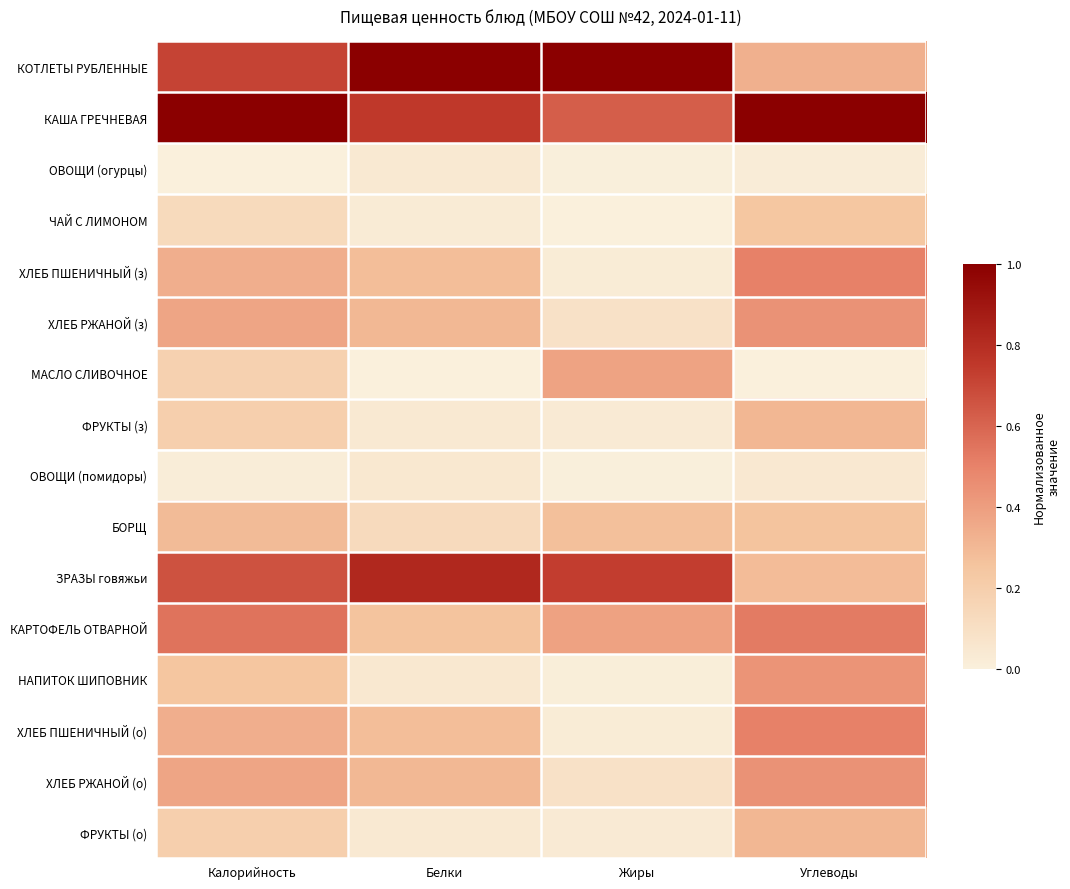

At which category does the chart reach its peak across all series?

Белки